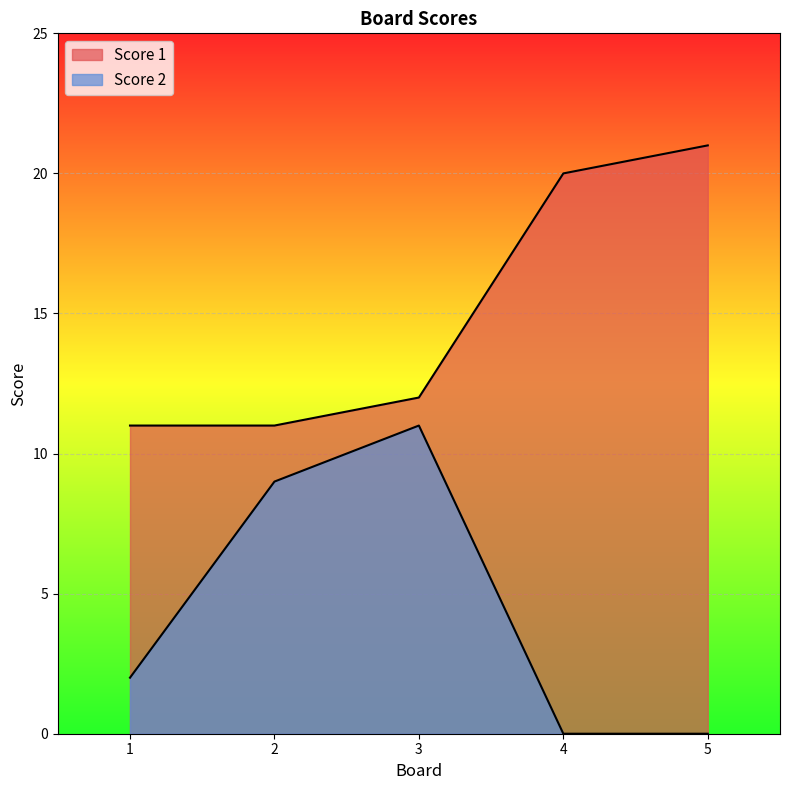

Which series has the widest spread of values?

Score 2